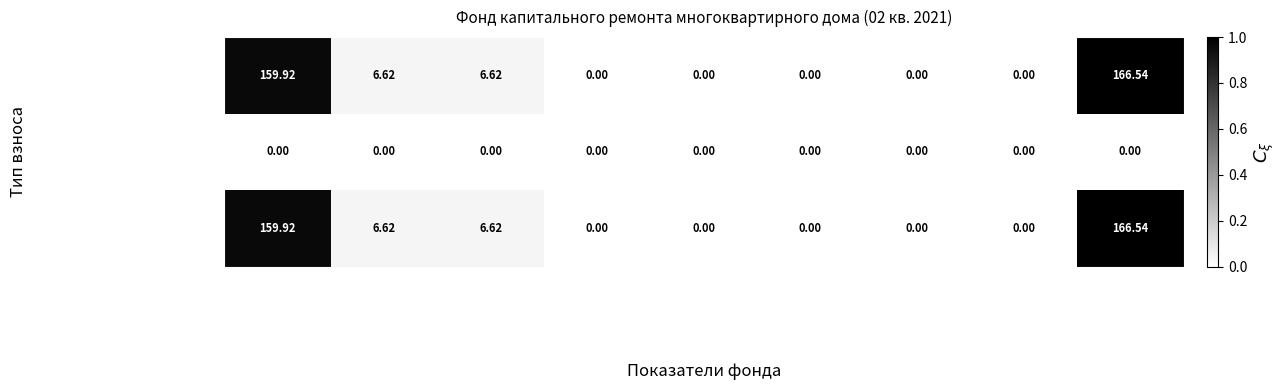

Is the value of сверх минимального взноса at Остаток на начало greater than the value of Итого фонд кап. ремонта at Остаток на начало?

No